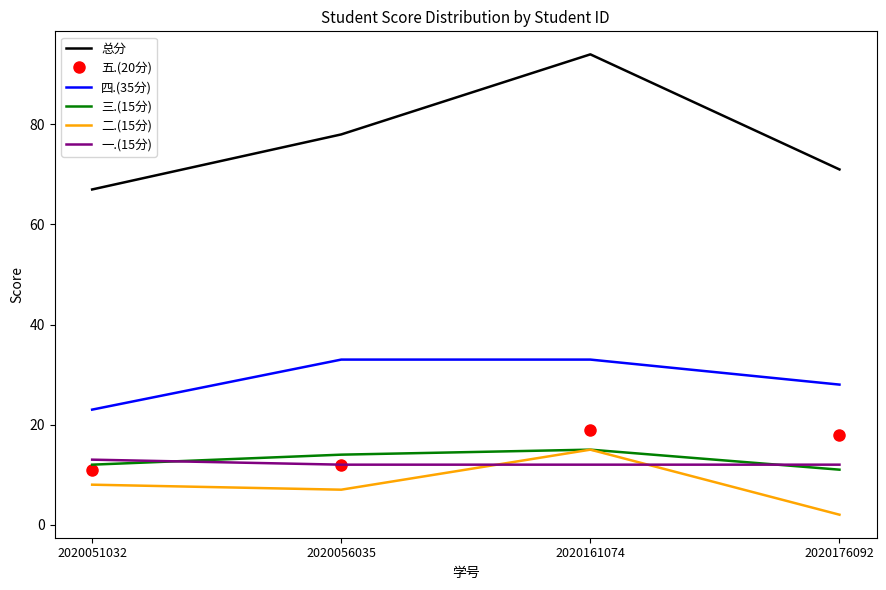

What is the difference between the maximum and minimum values in the 三.(15分) series?

4